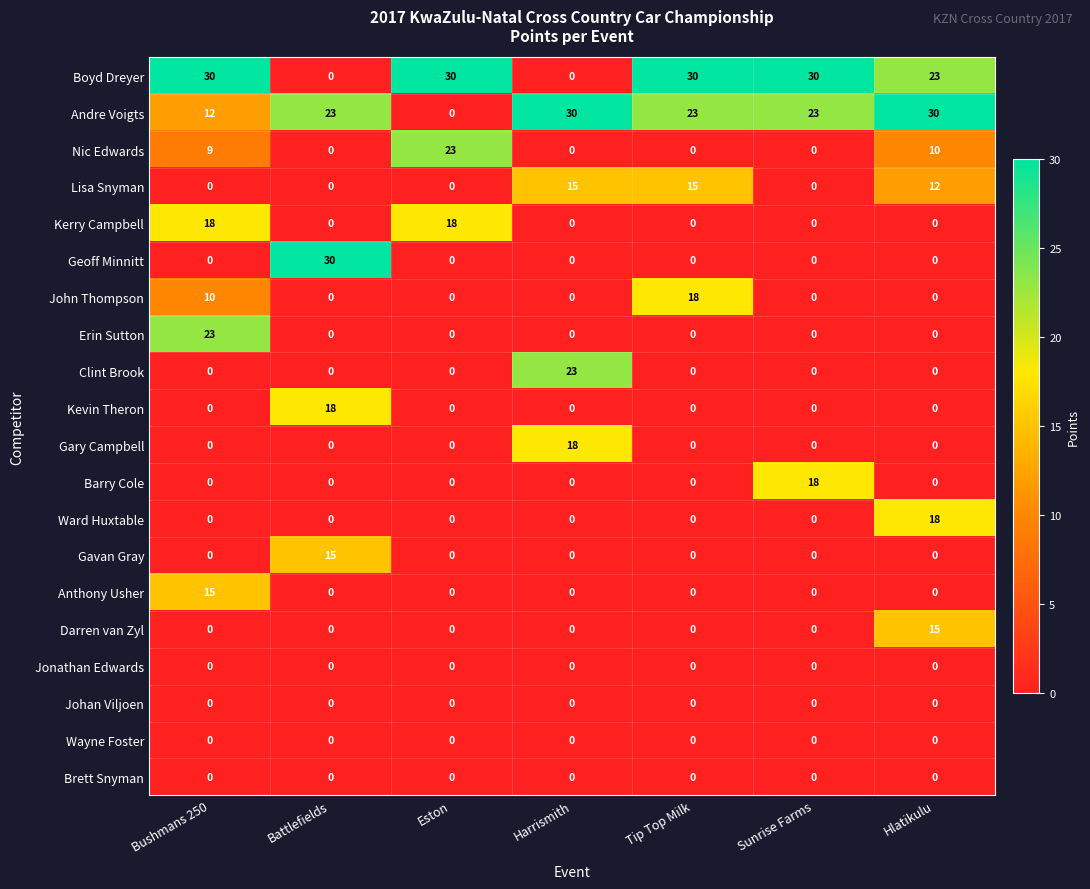

Is it true that John Thompson equals 0 at Sunrise Farms?

True